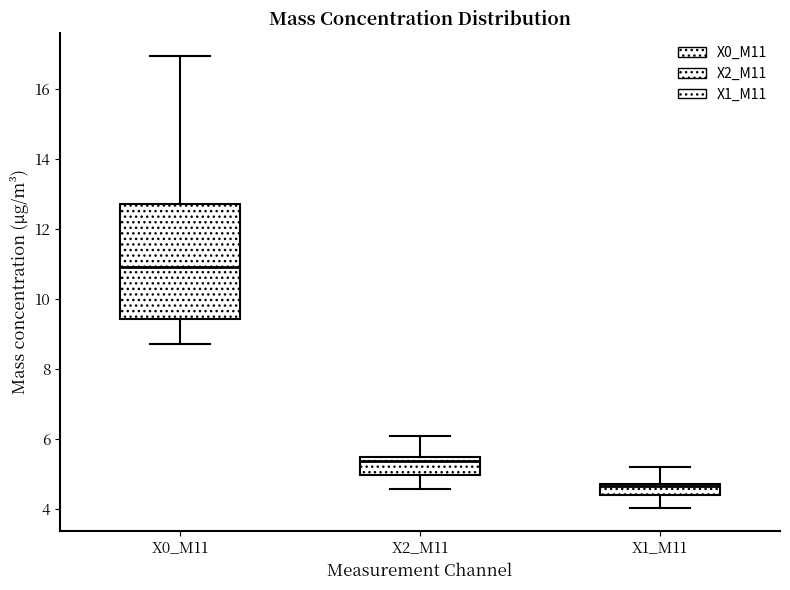

Reading left to right, read every box against the y-axis: the position of its median line, the range the box covers, and the ends of its whiskers. The values are not printed on the chart, so give them approximately, as read against the axis.

X0_M11: median 11.0, box 9.4 to 12.6, whiskers 8.8 to 17.0
X2_M11: median 5.4 (just below the box's upper edge), box 5.0 to 5.4, whiskers 4.6 to 6.2
X1_M11: median 4.6, box 4.4 to 4.8, whiskers 4.0 to 5.2